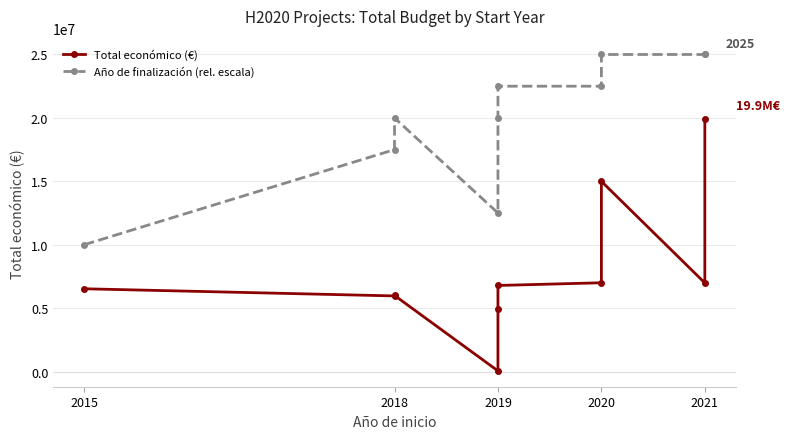

What are all the series names shown in the legend?

Total económico (€), Año de finalización (rel. escala)